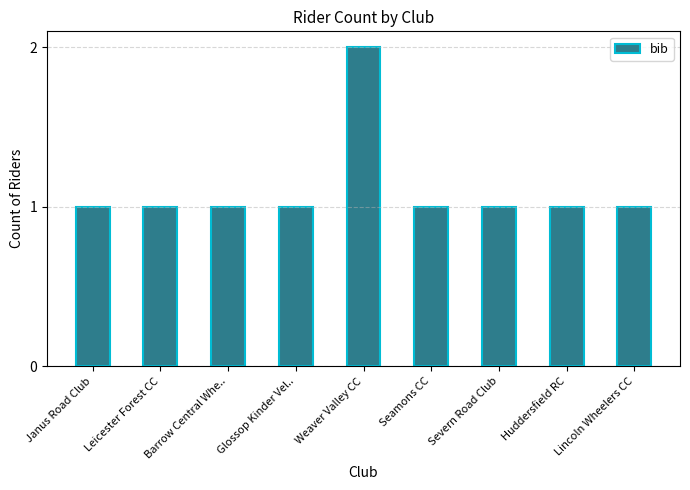

What is the difference between the maximum and second lowest values?

1